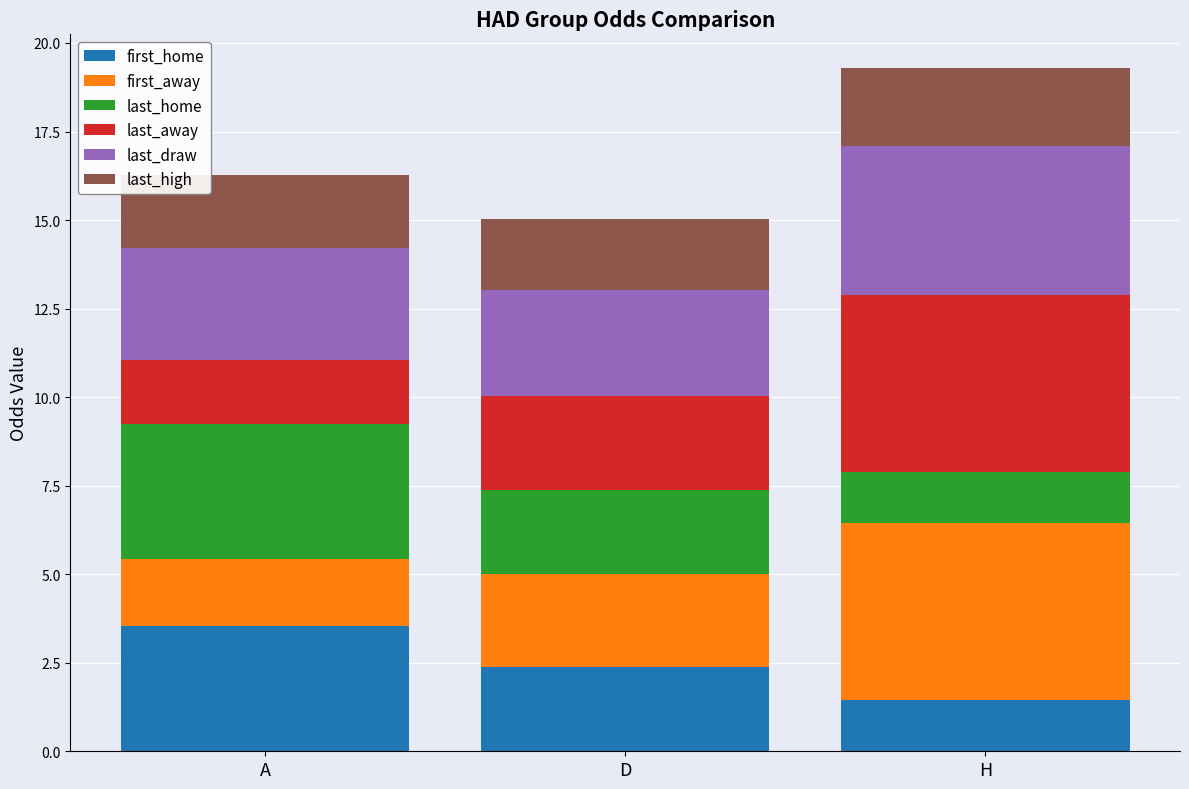

Count the number of data series in this chart.

6